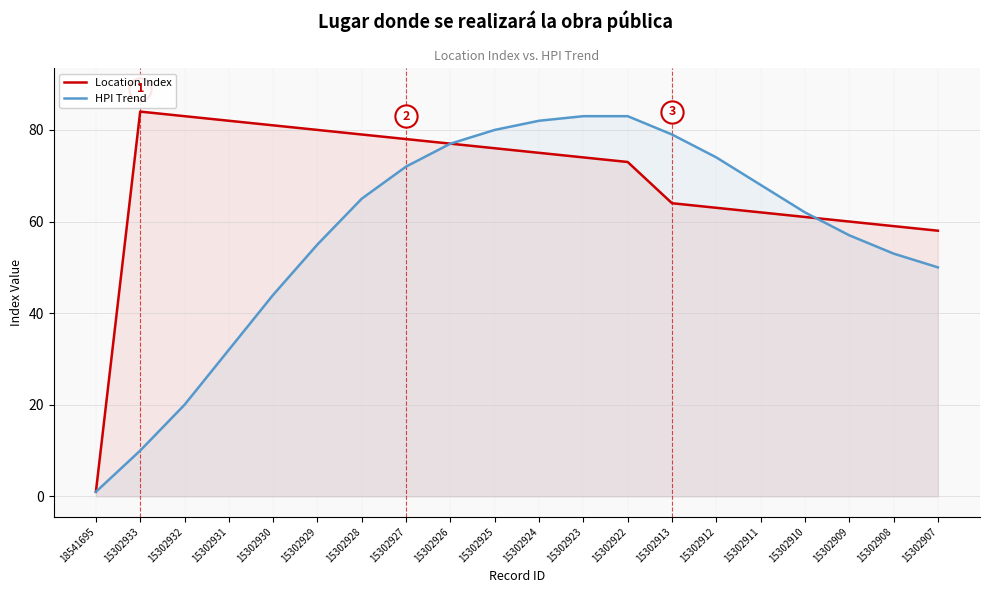

True or false: HPI Trend has a value of 19 at 15302931.

False